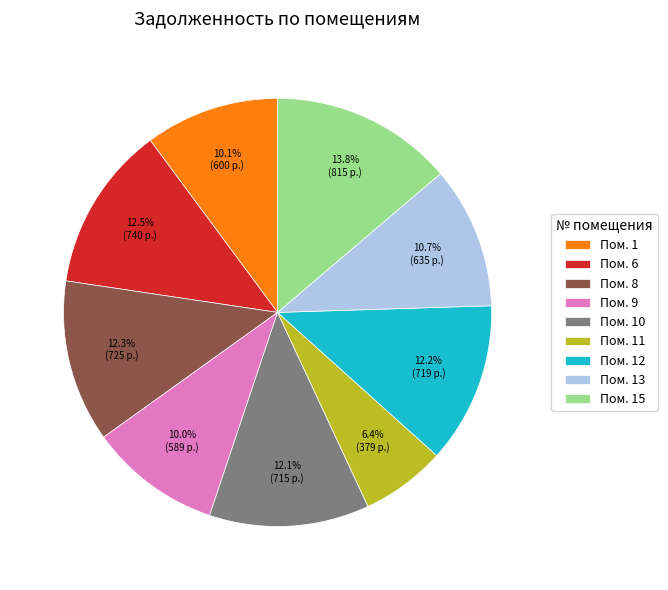

How many slices are in this pie chart?

9